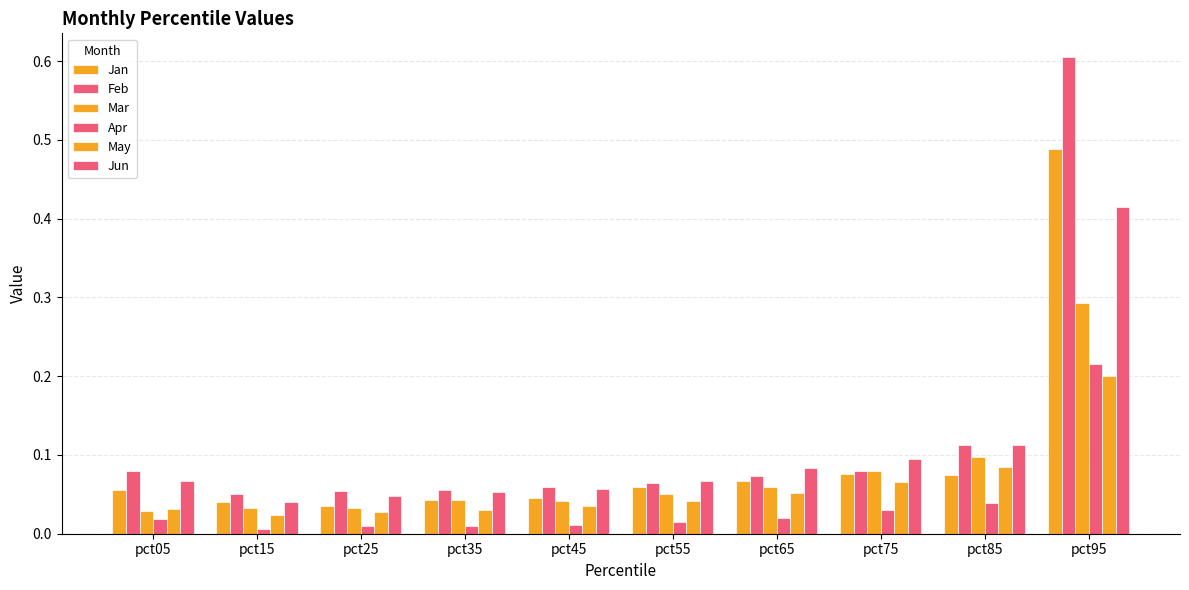

Reading right to left, list all the values displayed in this chart.

Jan: pct95=0.5	pct85=0.1	pct75=0.1	pct65=0.1	pct55=0.1	pct45=0.0	pct35=0.0	pct25=0.0	pct15=0.0	pct05=0.1
Feb: pct95=0.6	pct85=0.1	pct75=0.1	pct65=0.1	pct55=0.1	pct45=0.1	pct35=0.1	pct25=0.1	pct15=0.1	pct05=0.1
Mar: pct95=0.3	pct85=0.1	pct75=0.1	pct65=0.1	pct55=0.1	pct45=0.0	pct35=0.0	pct25=0.0	pct15=0.0	pct05=0.0
Apr: pct95=0.2	pct85=0.0	pct75=0.0	pct65=0.0	pct55=0.0	pct45=0.0	pct35=0.0	pct25=0.0	pct15=0.0	pct05=0.0
May: pct95=0.2	pct85=0.1	pct75=0.1	pct65=0.1	pct55=0.0	pct45=0.0	pct35=0.0	pct25=0.0	pct15=0.0	pct05=0.0
Jun: pct95=0.4	pct85=0.1	pct75=0.1	pct65=0.1	pct55=0.1	pct45=0.1	pct35=0.1	pct25=0.0	pct15=0.0	pct05=0.1